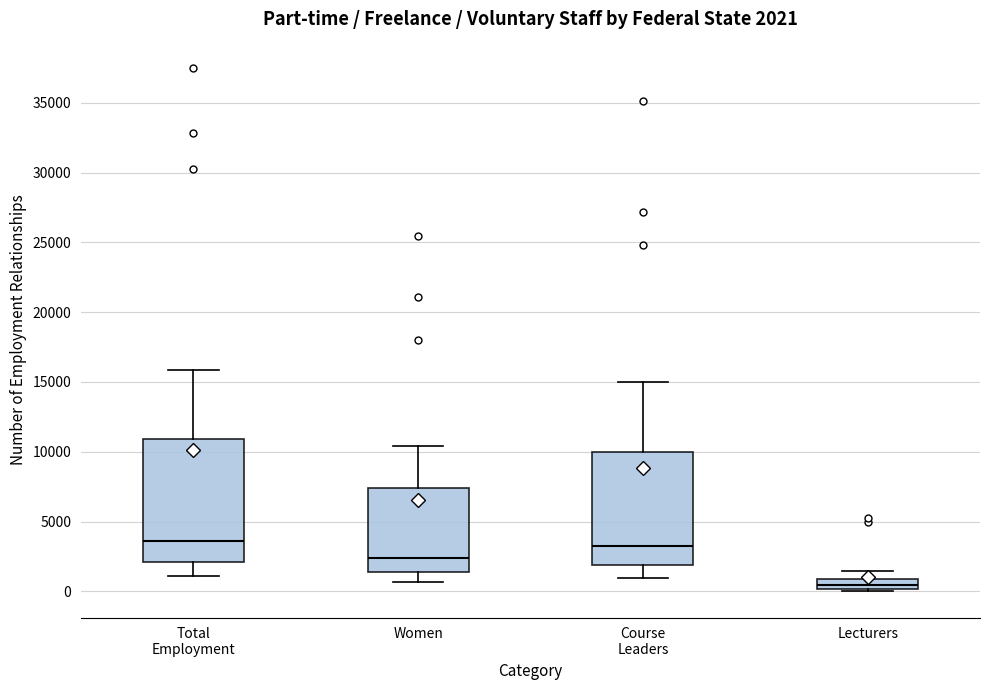

Comparing the boxes themselves (not the whiskers), which one is the tallest?

Total Employment